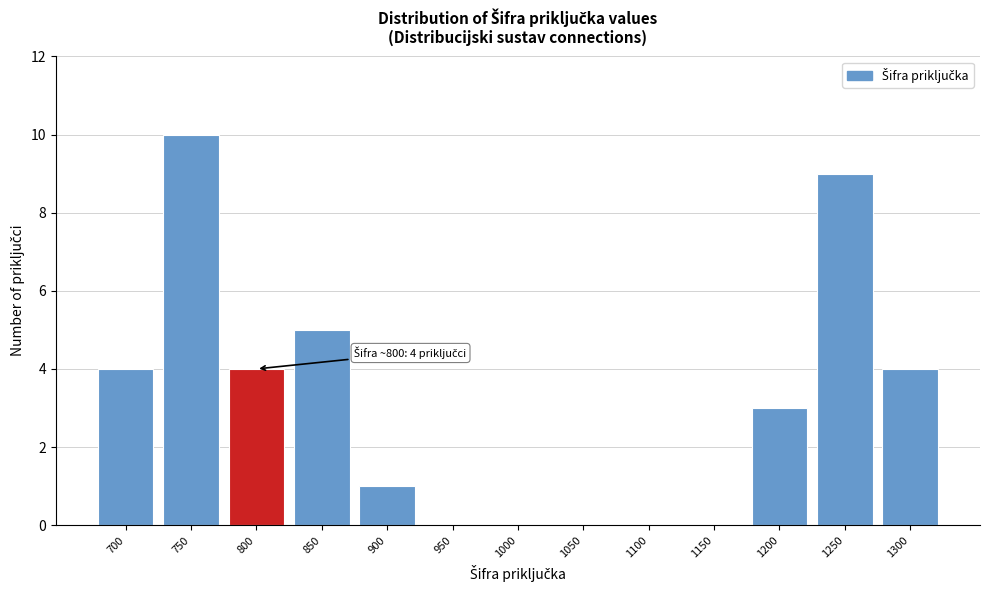

Reading right to left, extract all data points from this chart.

1300=4	1250=9	1200=3	1150=0	1100=0	1050=0	1000=0	950=0	900=1	850=5	800=4	750=10	700=4